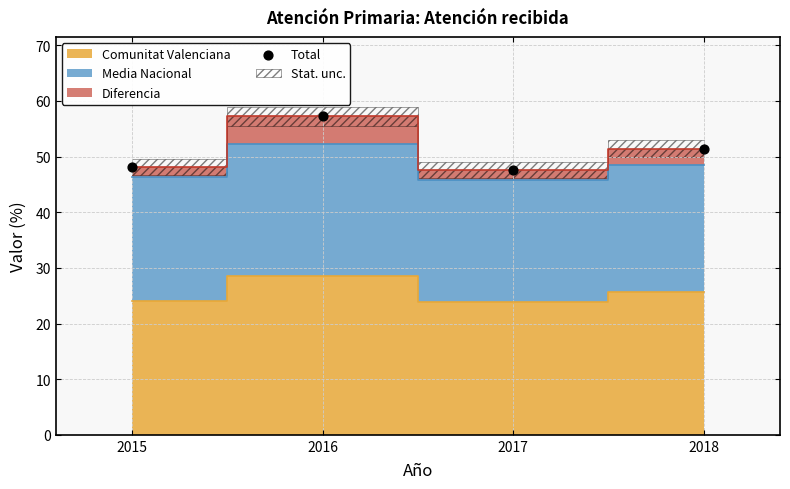

What is the average Y value?

51.1